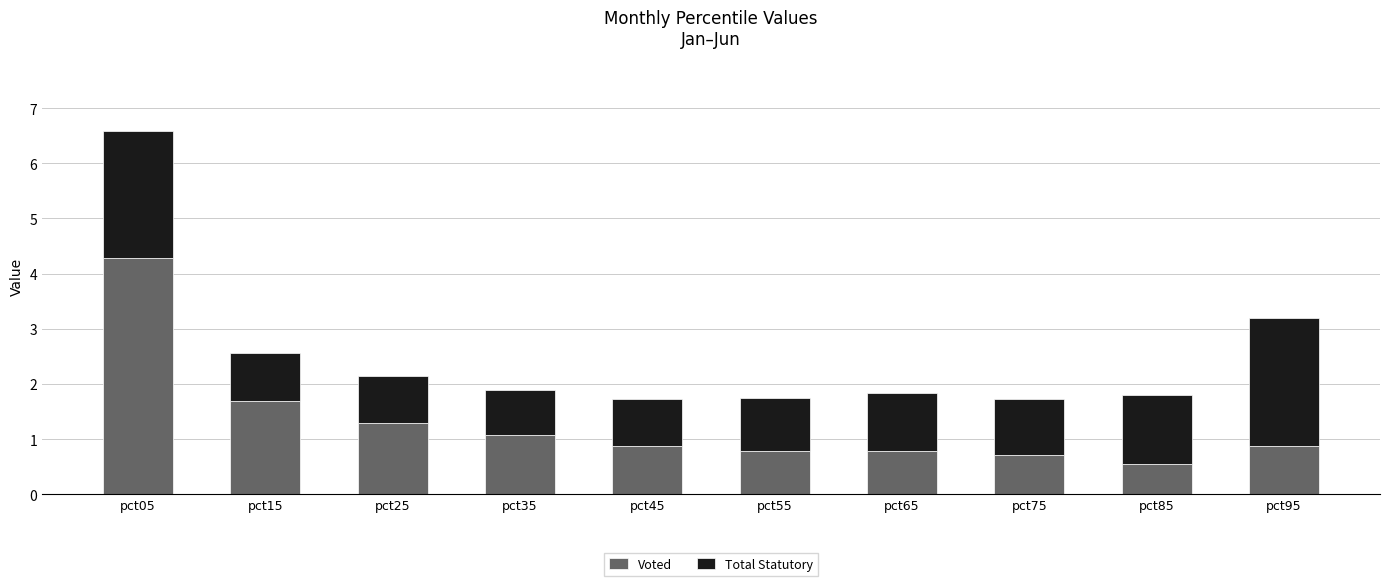

What is the average value of the Voted series?

1.3